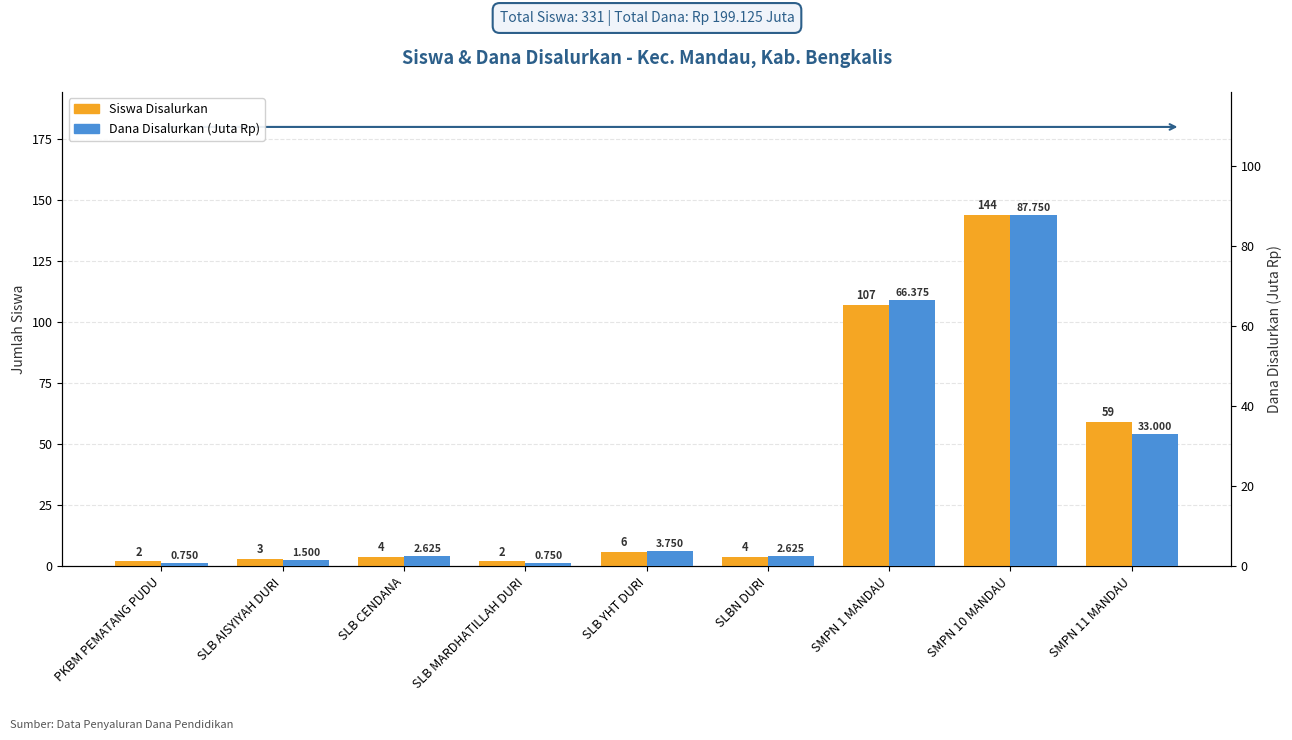

What value does the Dana Disalurkan (Juta Rp) series have at SMPN 10 MANDAU?

87.8